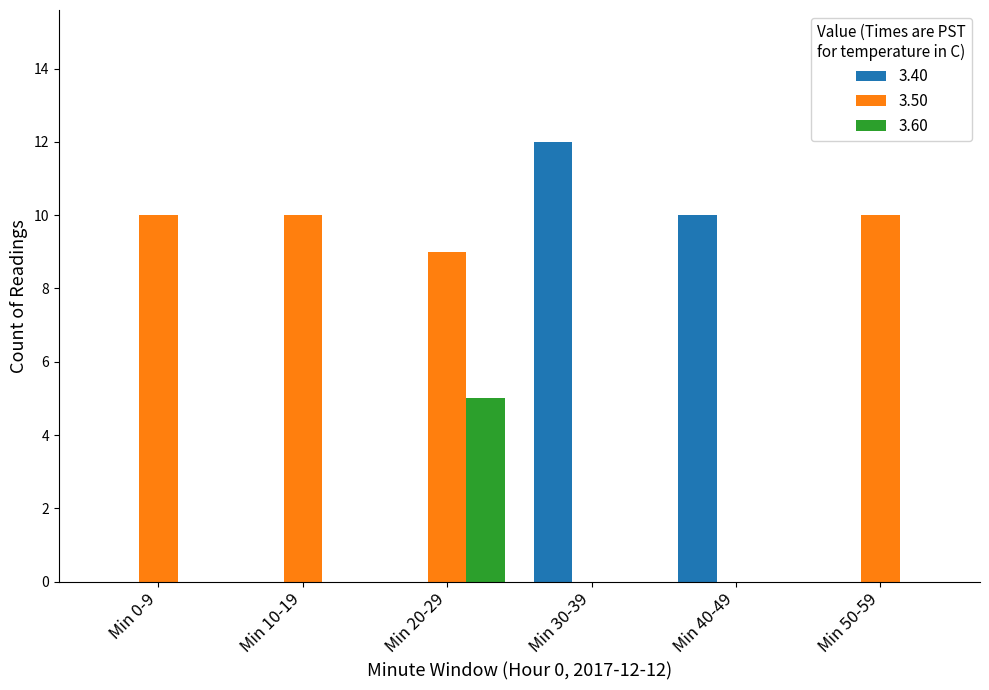

Which series changed the most between Min 30-39 and Min 40-49?

3.40